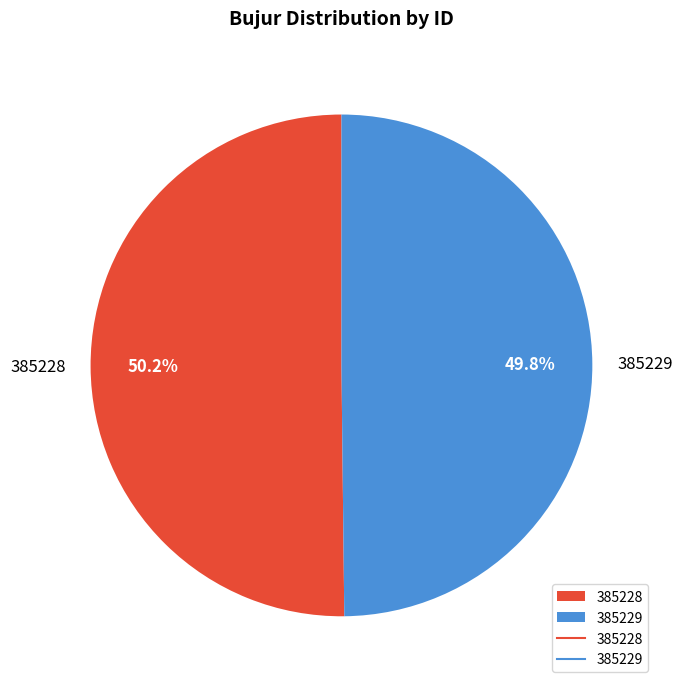

Is there a majority slice in this chart?

Yes